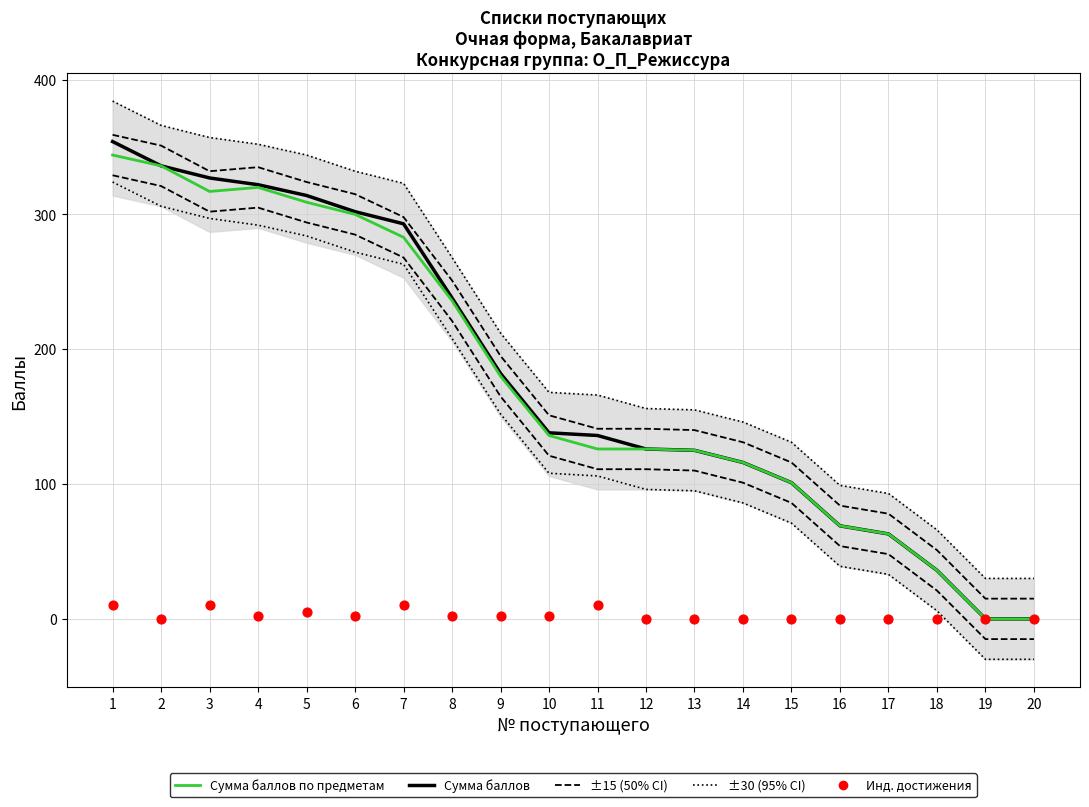

Which series contains the highest Y value?

Сумма баллов (+30)